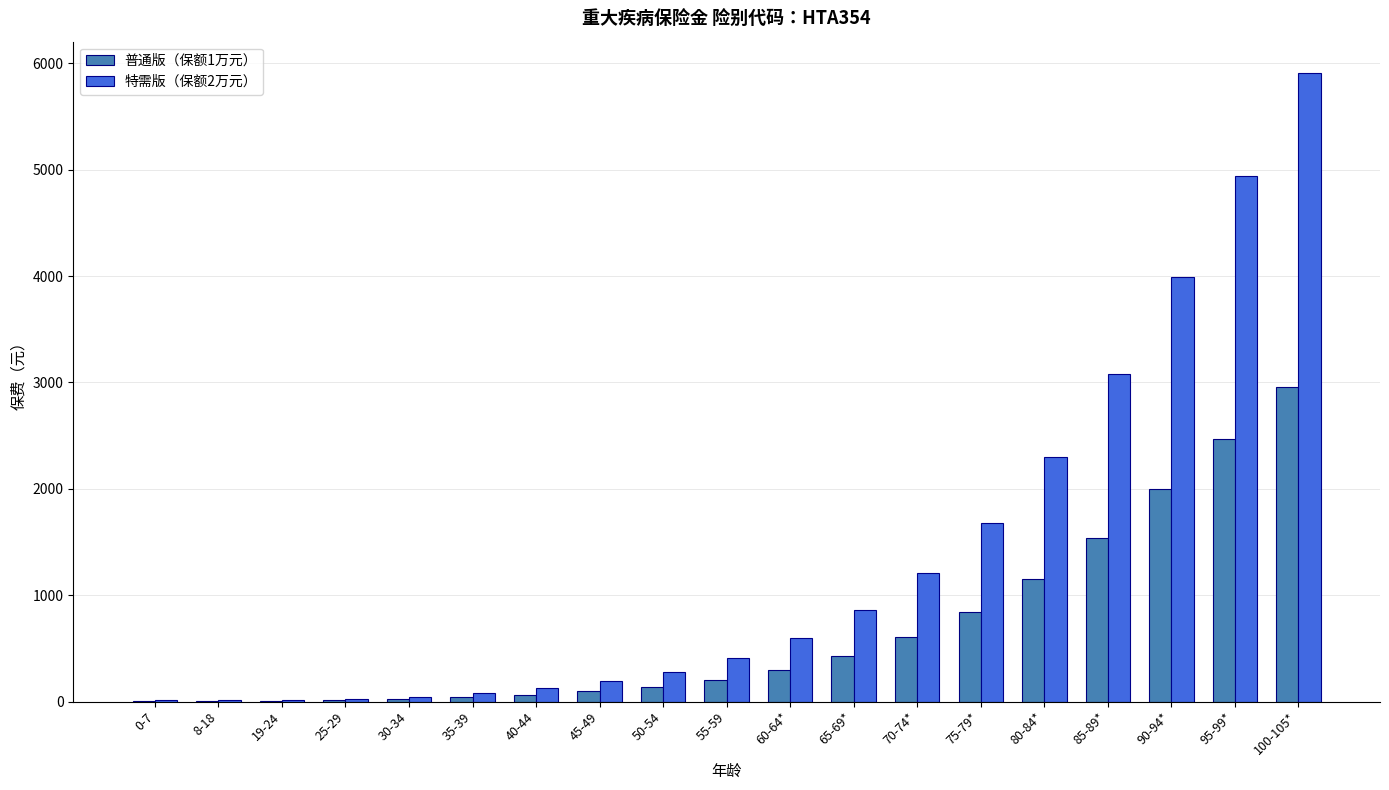

What is the greatest value displayed?

5908